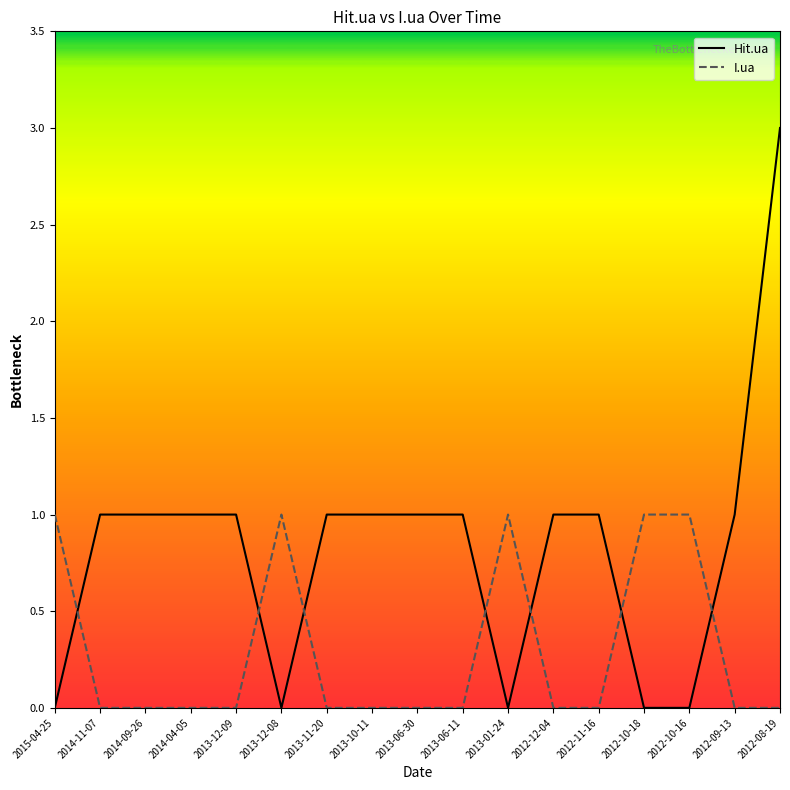

At which category is the sum across all series the highest?

2012-08-19